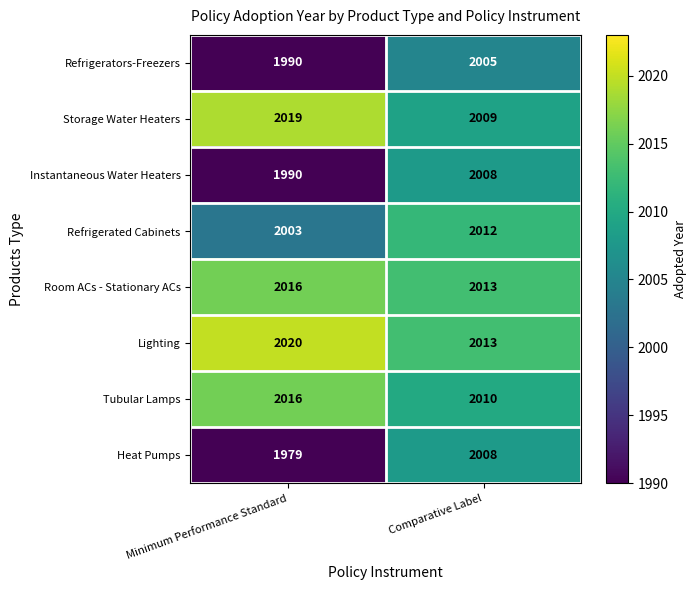

At which label is Refrigerated Cabinets closest to 2007?

Minimum Performance Standard